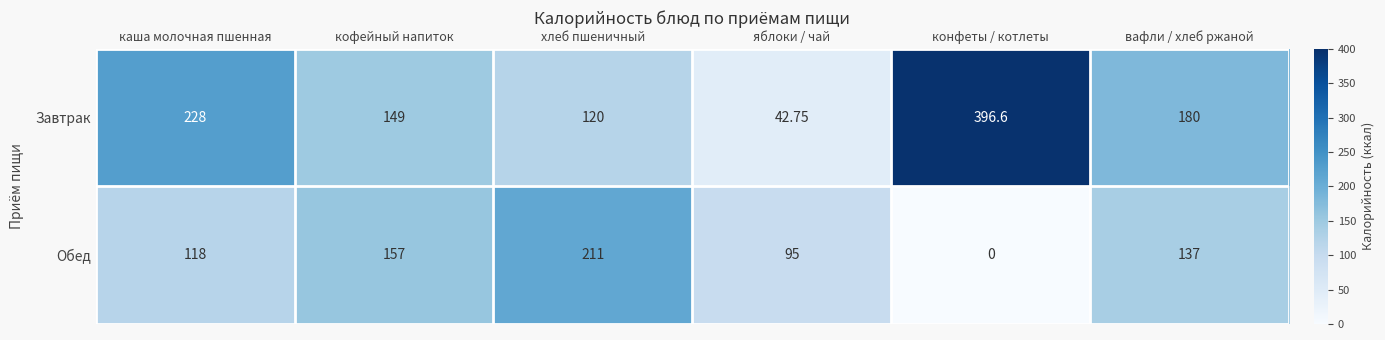

Rank the series by their average value, from highest to lowest.

Завтрак, Обед